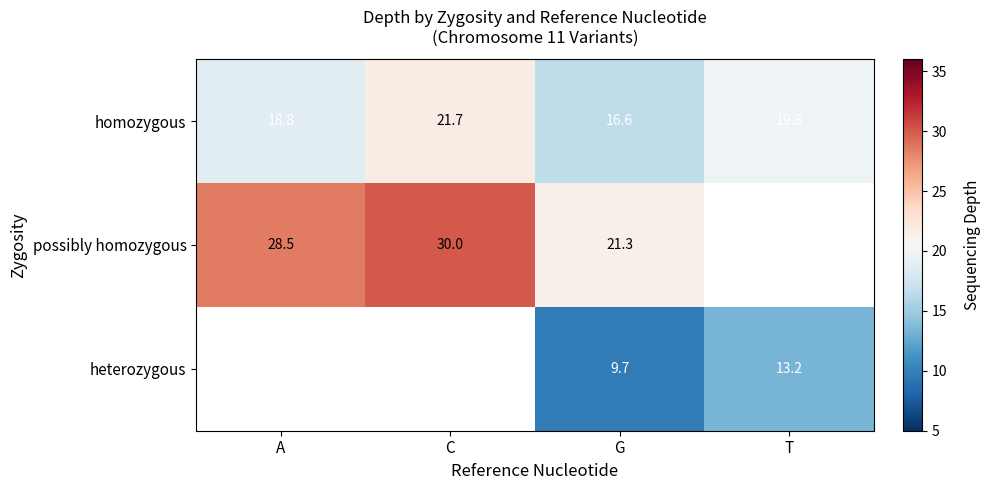

True or false: possibly homozygous has a value of 28.5 at A.

True